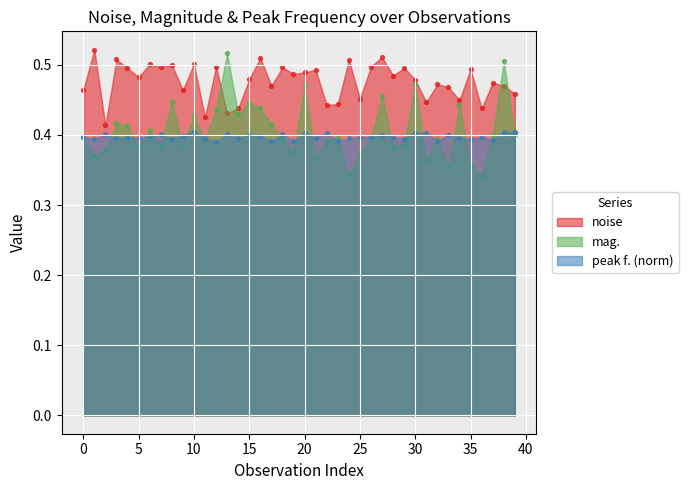

Which series contains the highest Y value?

noise